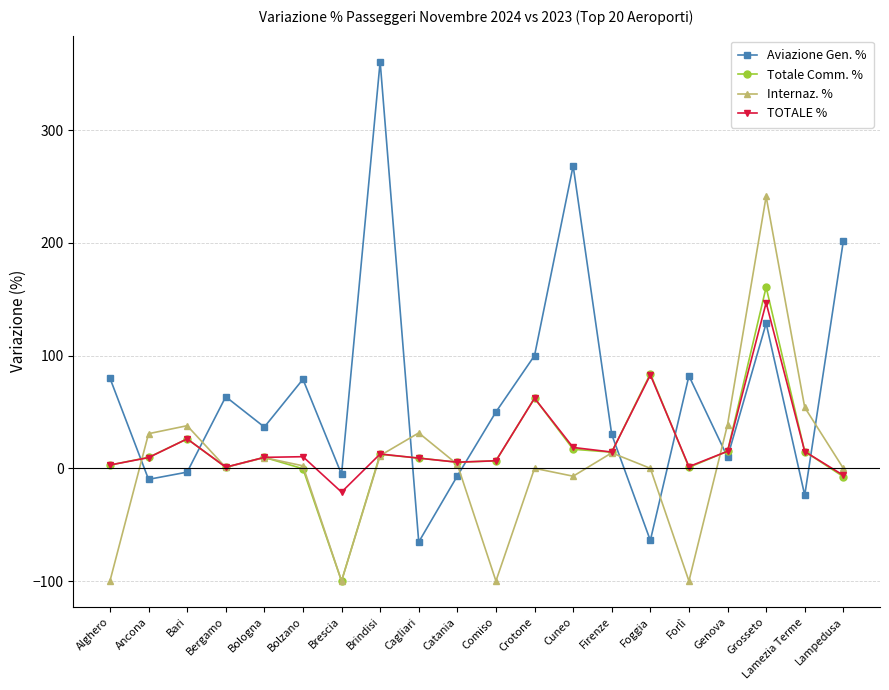

The value of Internaz. % at Crotone is 149.0. True or false?

False